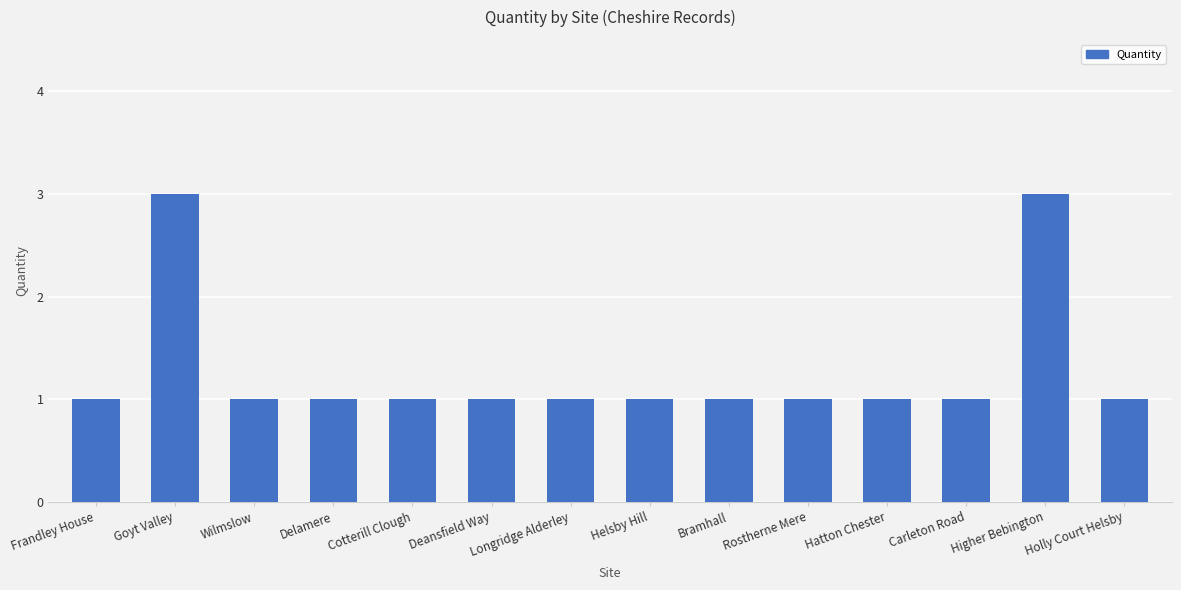

What is the sum of the values at Rostherne Mere and Cotterill Clough?

2